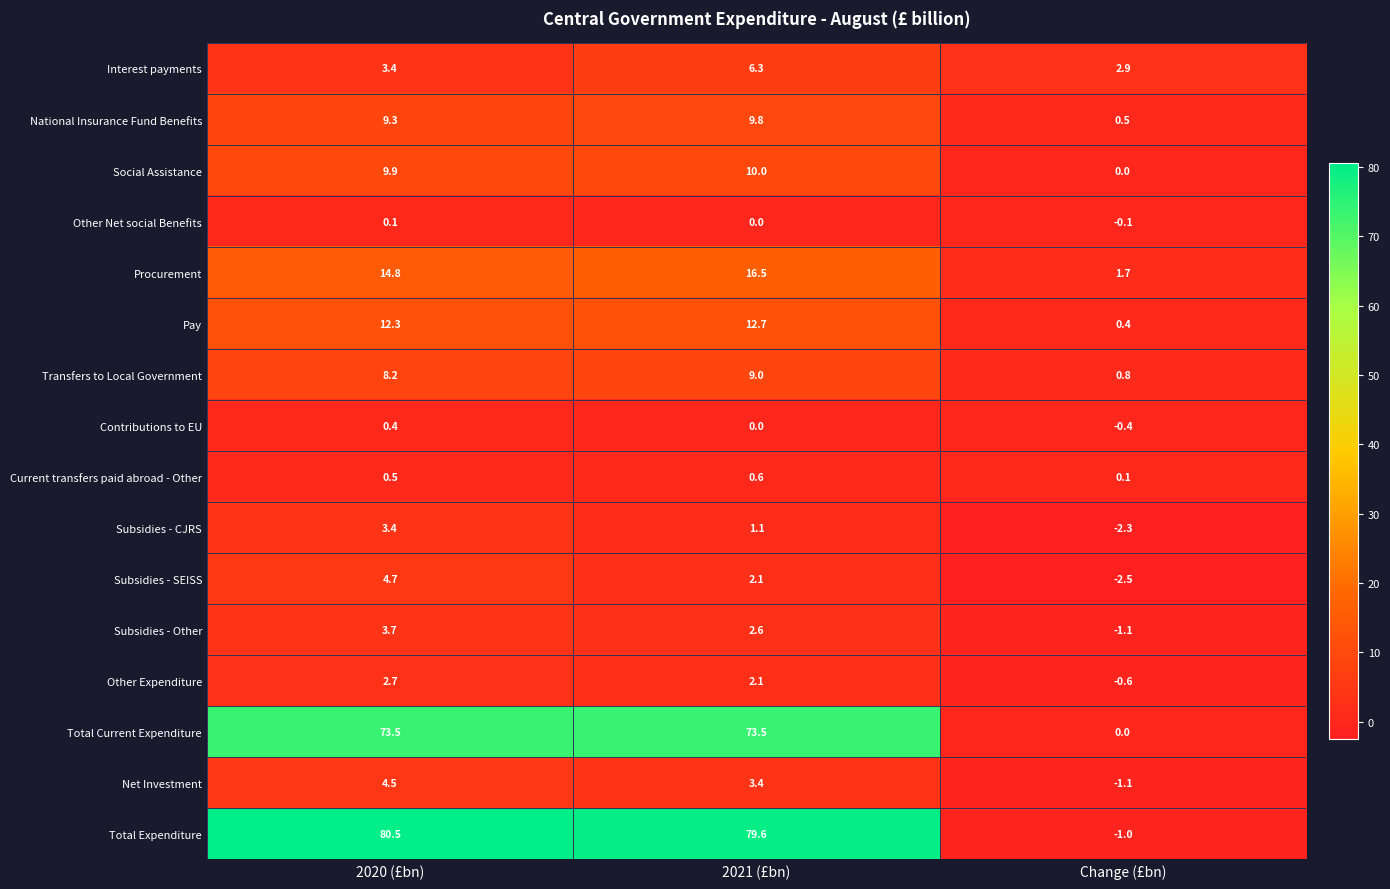

Is it true that Subsidies - Other equals -0.6 at Change (£bn)?

False